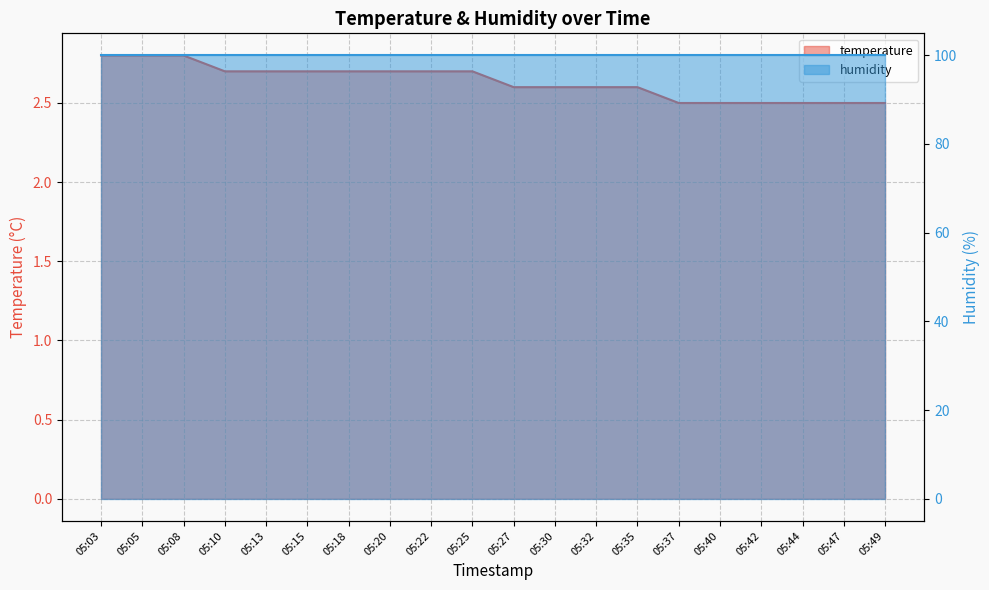

Does the chart display data point markers on the line(s)?

No